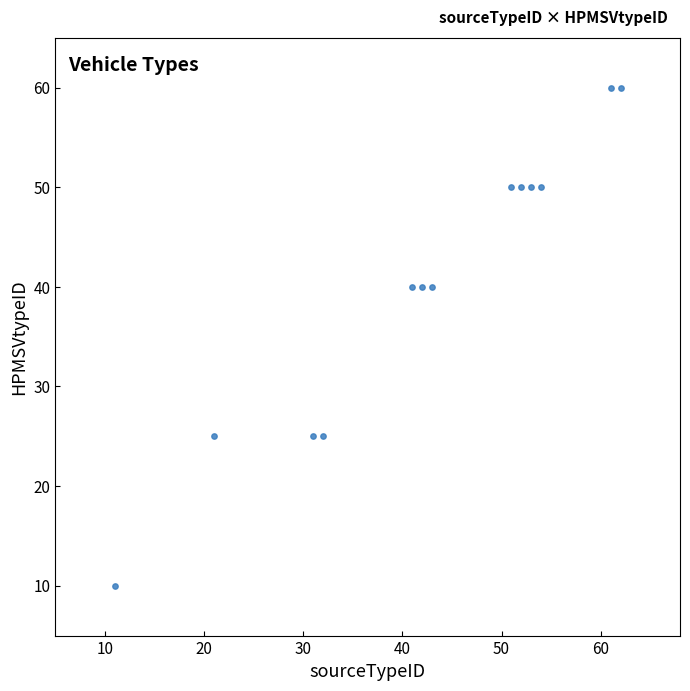

What is the range of Y values (max minus min)?

50